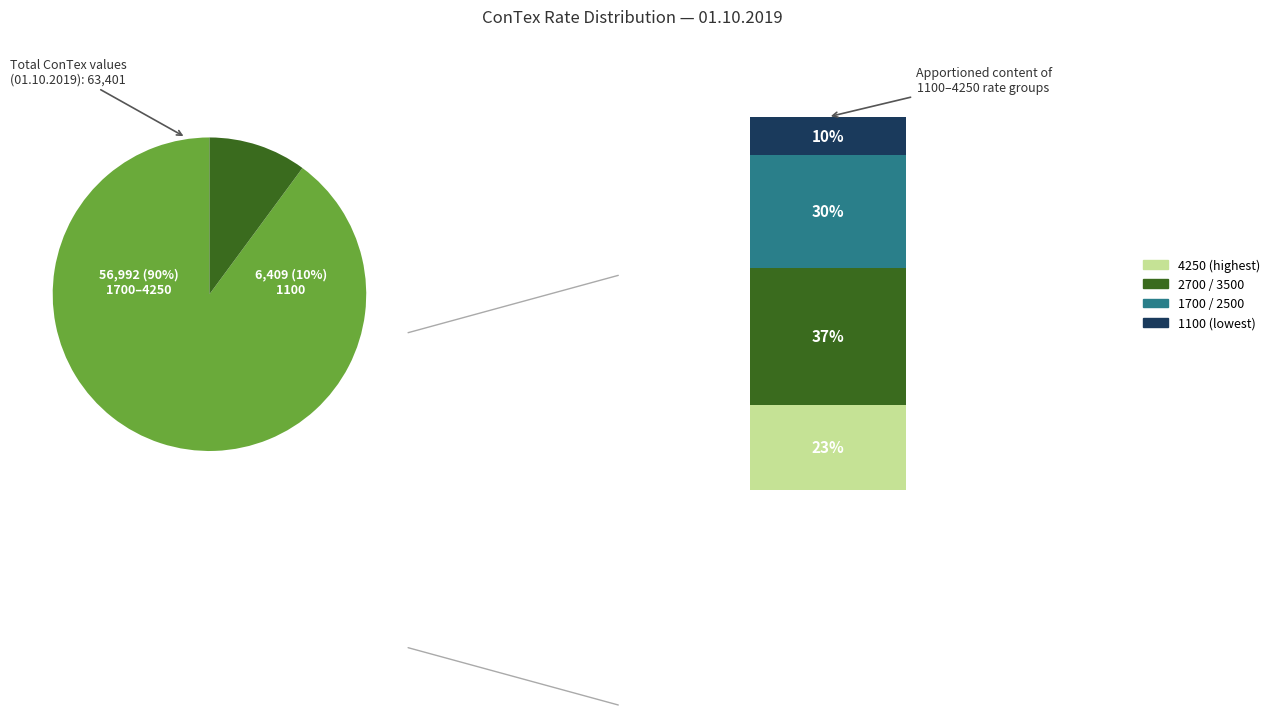

Between 2500 and 1100, which is larger?

2500